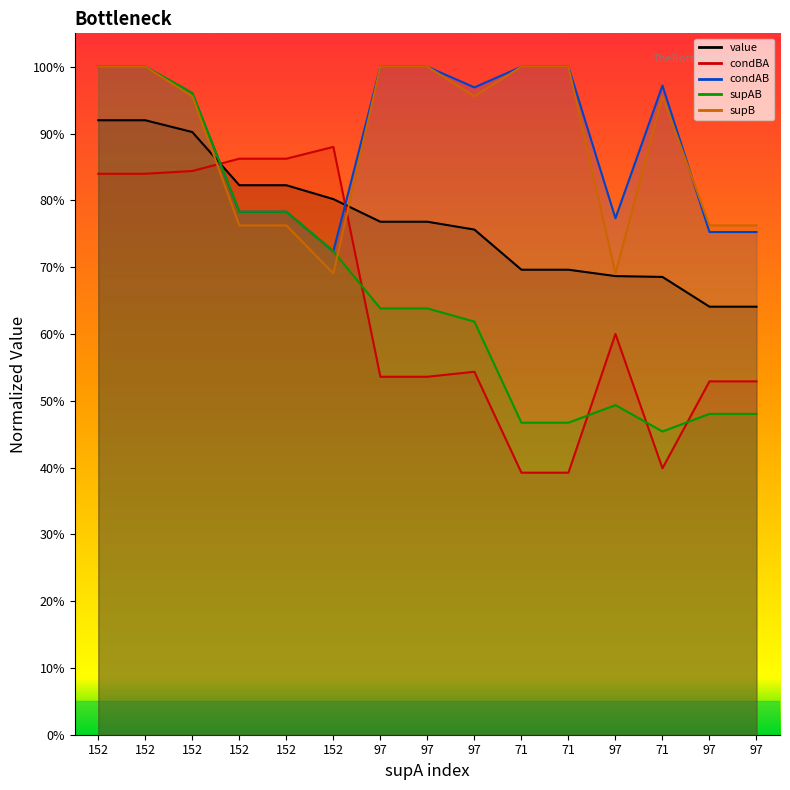

Rank the categories by condBA value from lowest to highest.

71, 71, 71, 97, 97, 97, 97, 97, 97, 152, 152, 152, 152, 152, 152